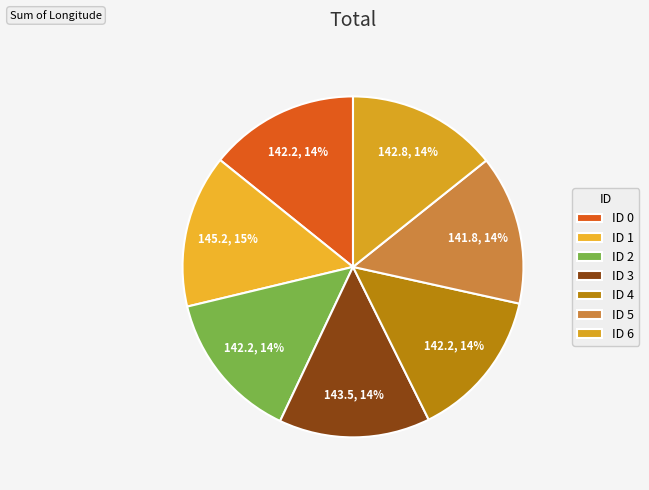

How many slices are in this pie chart?

7